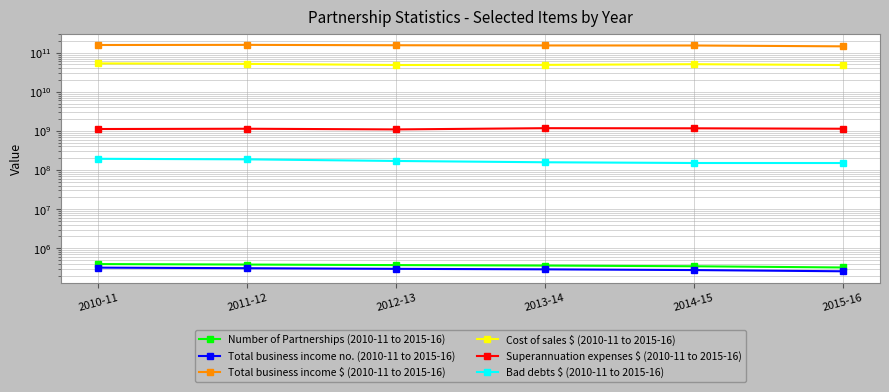

How many lines are shown in the chart?

6